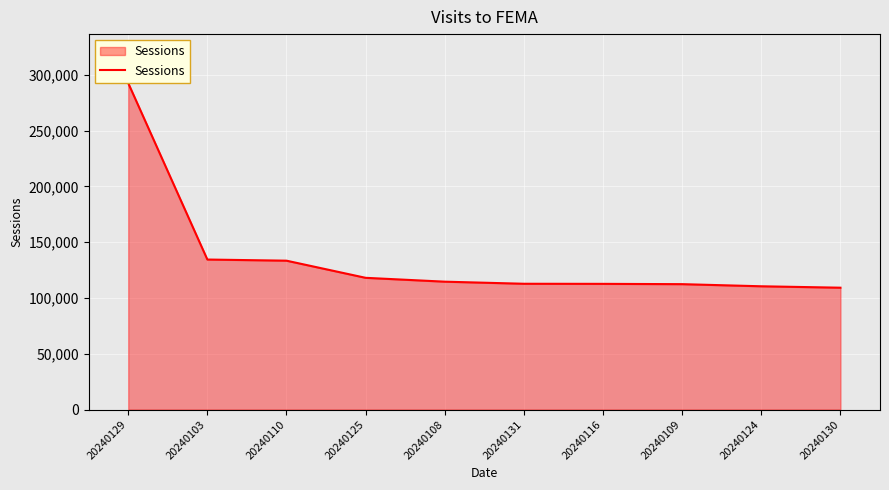

Where does the data first go above 114664?

20240129